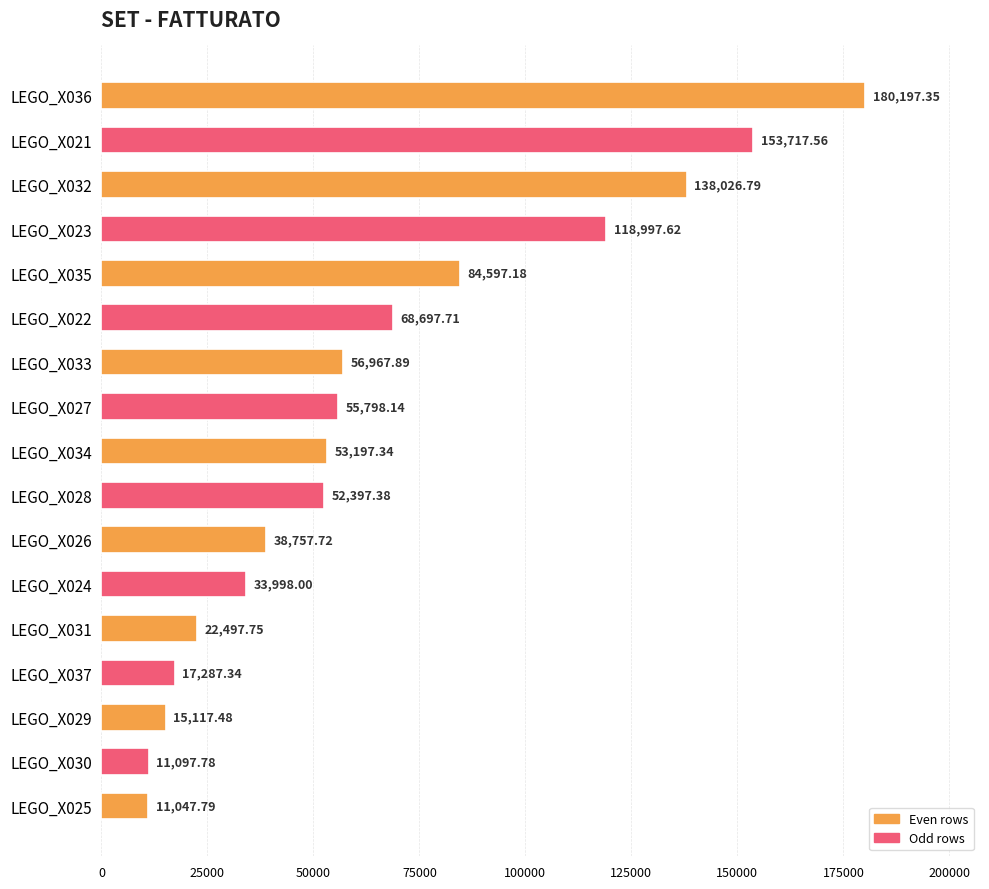

What is the minimum value shown in the chart?

11047.8